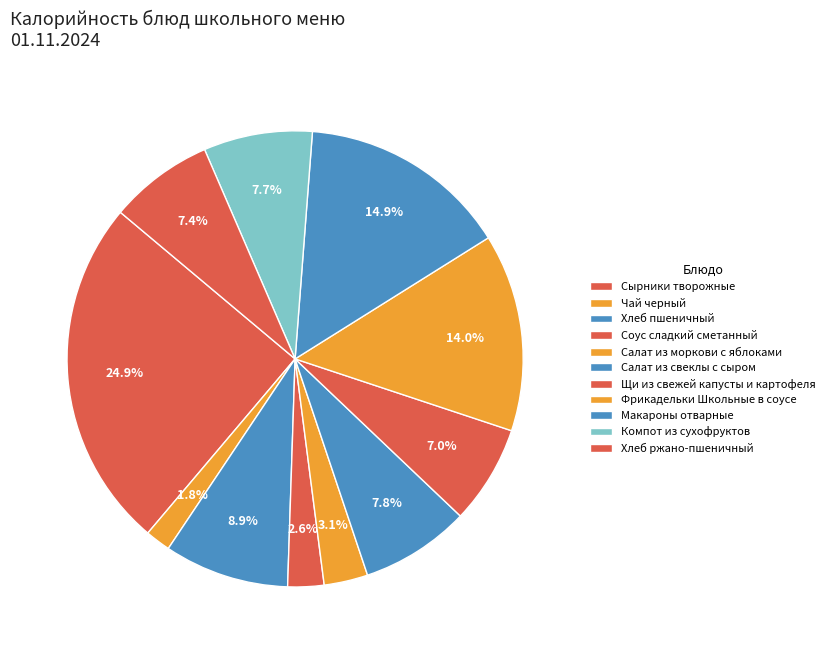

Rank the categories by value from lowest to highest.

Чай черный, Соус сладкий сметанный, Салат из моркови с яблоками, Щи из свежей капусты и картофеля, Хлеб ржано-пшеничный, Компот из сухофруктов, Салат из свеклы с сыром, Хлеб пшеничный, Фрикадельки Школьные в соусе, Макароны отварные, Сырники творожные